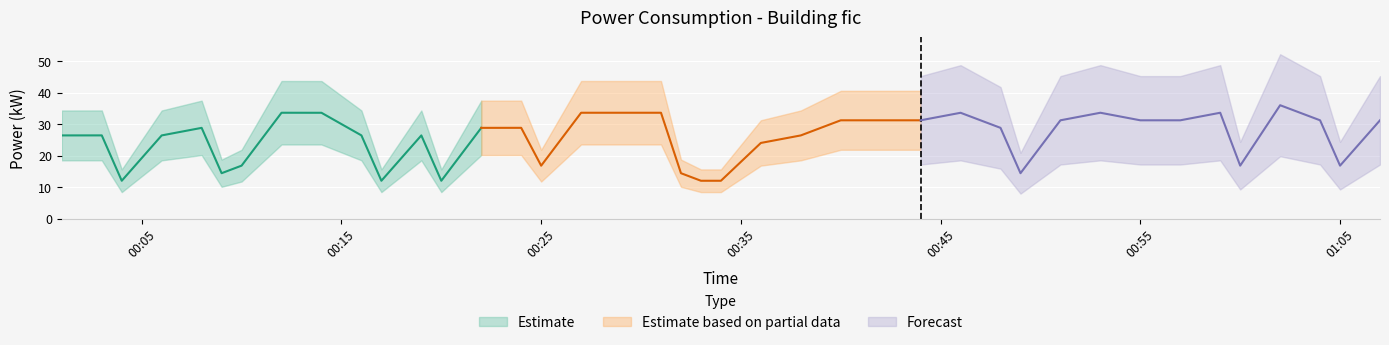

What is the average value?

25.6